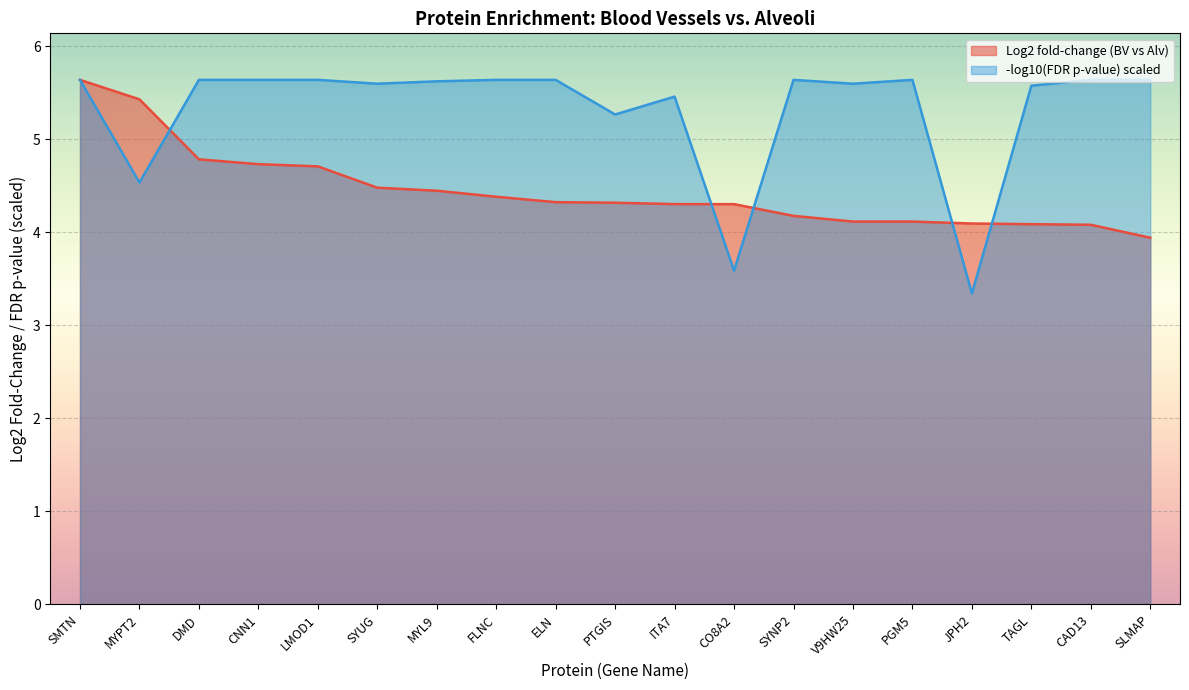

At which label is the value closest to 4?

SLMAP